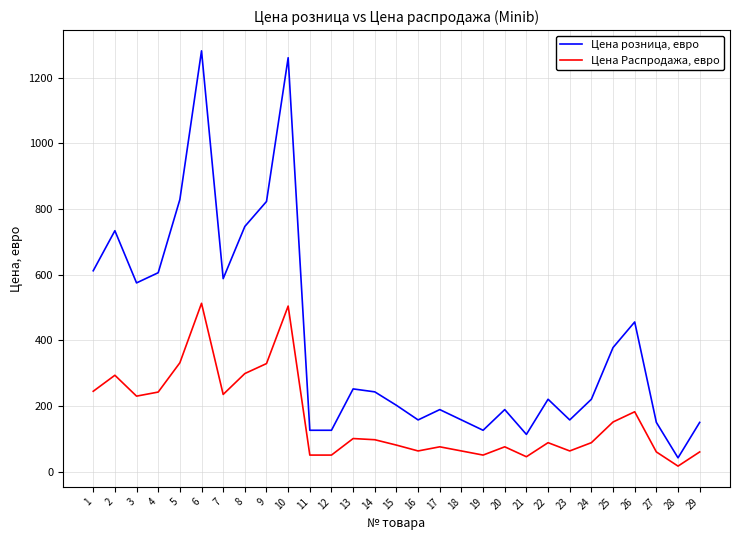

What is the difference between the Цена Распродажа, евро values at 27 and 23?

3.0